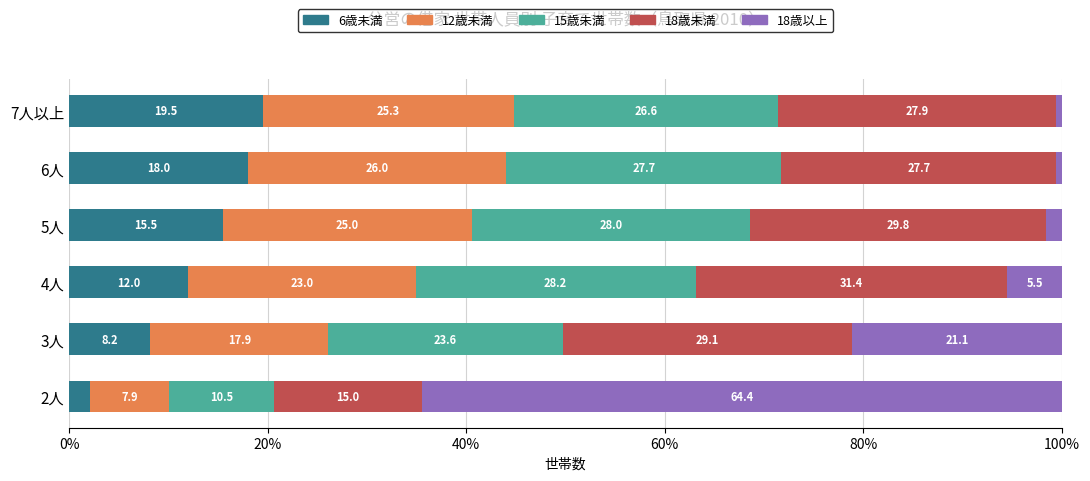

At which label is 6歳未満 closest to 10?

3人